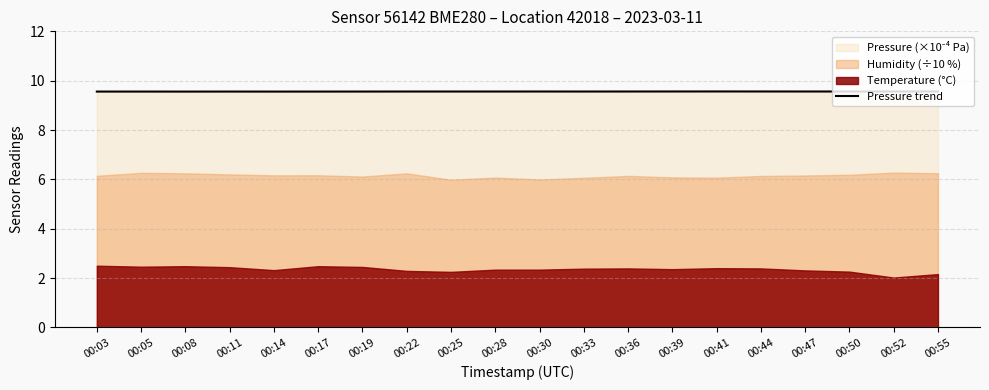

Reading right to left, what are all the values shown in this chart?

9.6	9.6	9.6	9.6	9.6	9.6	9.6	9.6	9.6	9.6	9.6	9.6	9.6	9.6	9.6	9.6	9.6	9.6	9.6	9.6